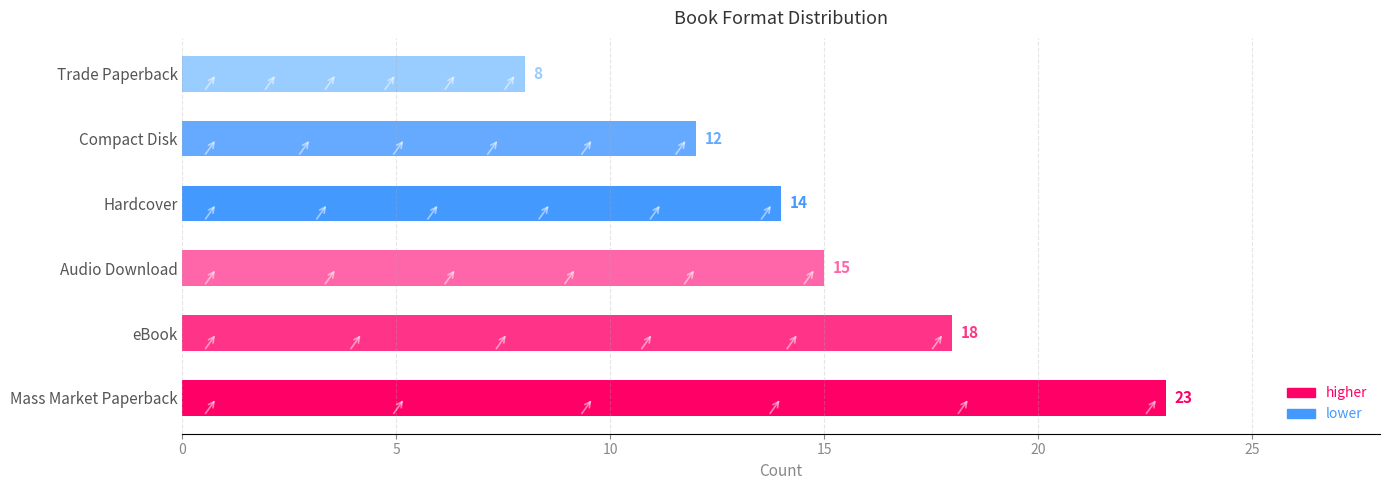

Count the values in the range 12 to 18.

4